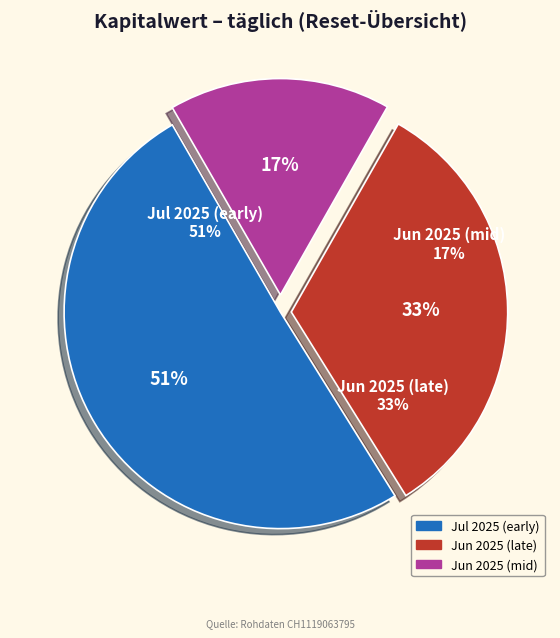

Is 2025-06-30 the majority of the pie?

No